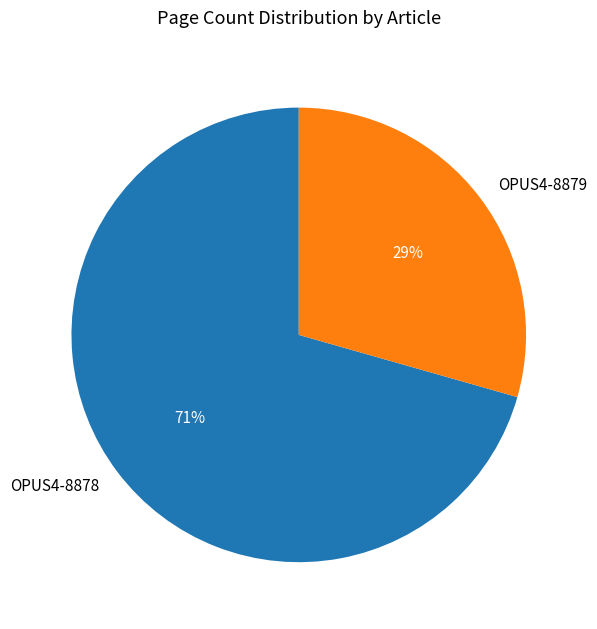

To the nearest percent, what portion does OPUS4-8878 represent?

71%